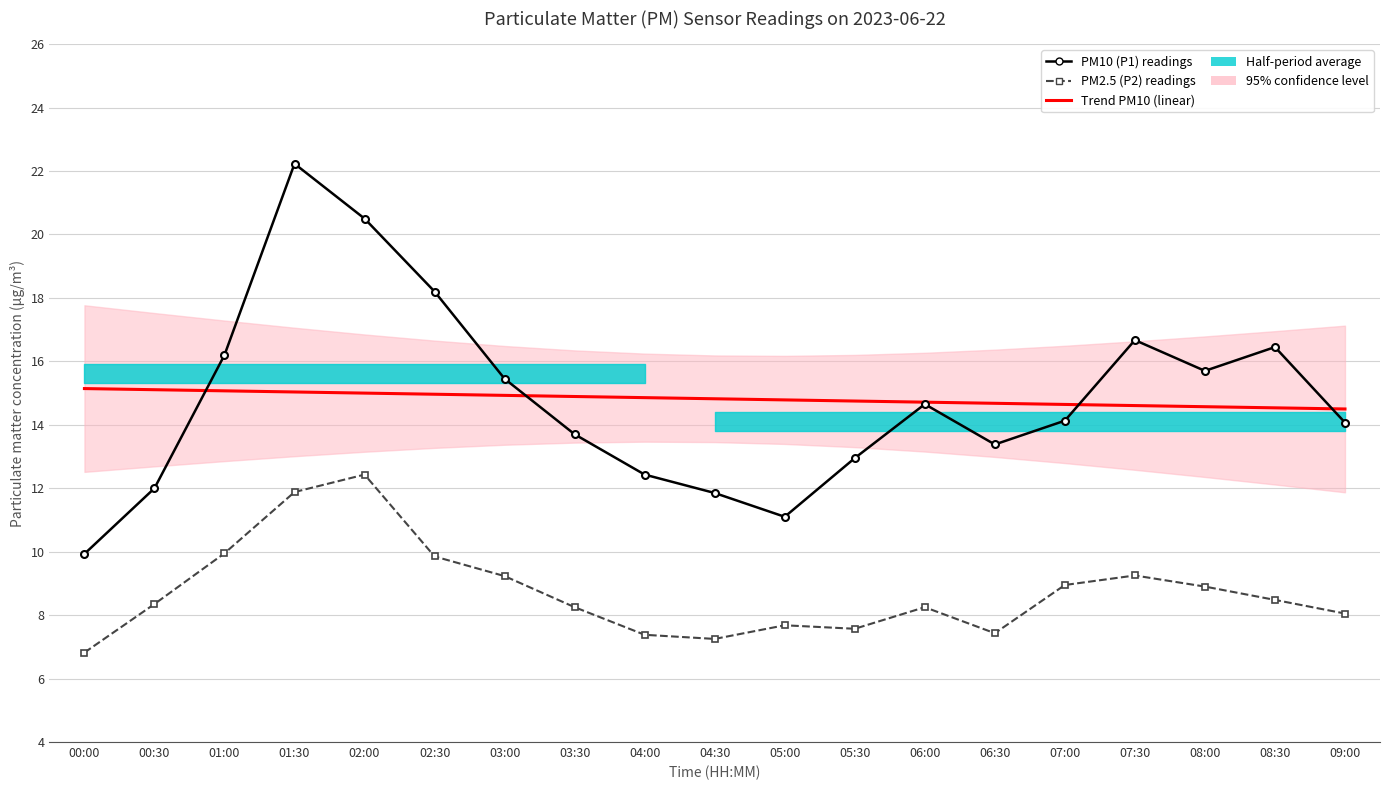

How many values in the PM10 (P1) series are below 14?

8